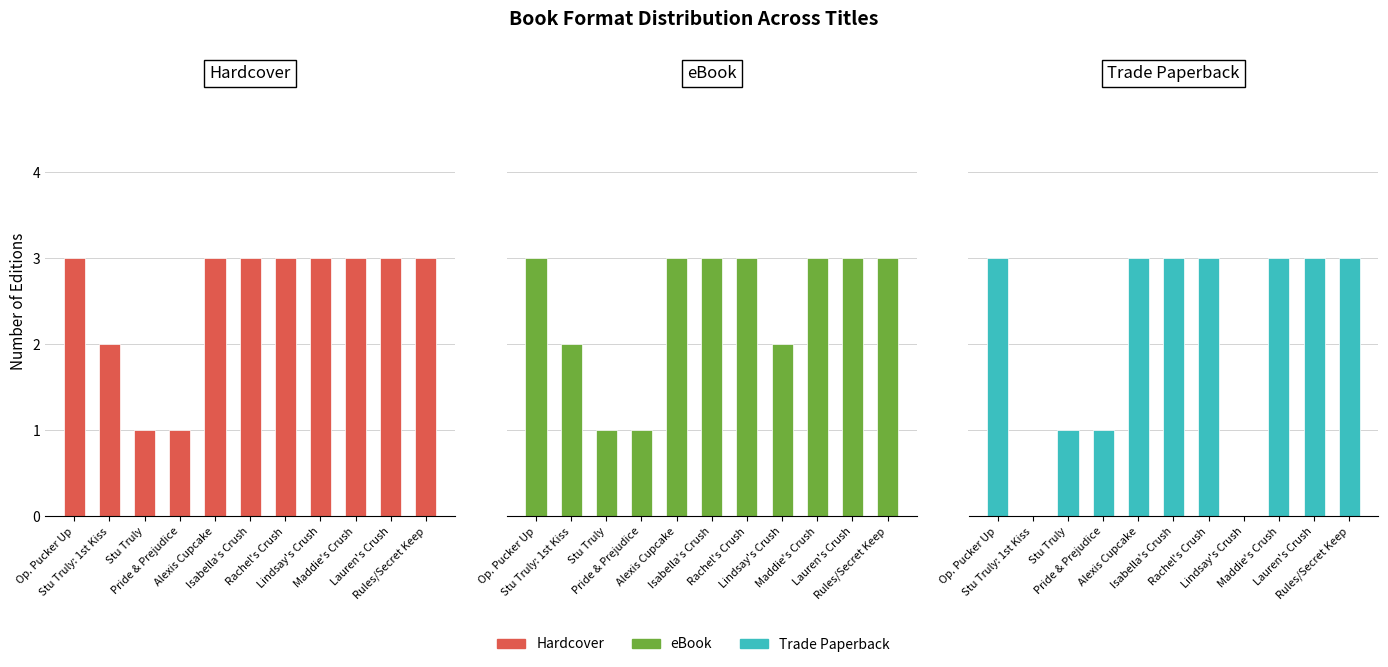

What is the total value across all series at Alexis Cupcake?

9